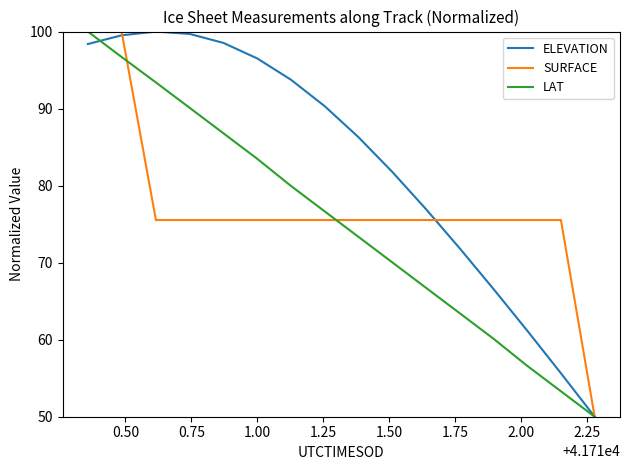

What is the minimum value shown in the chart?

50.0